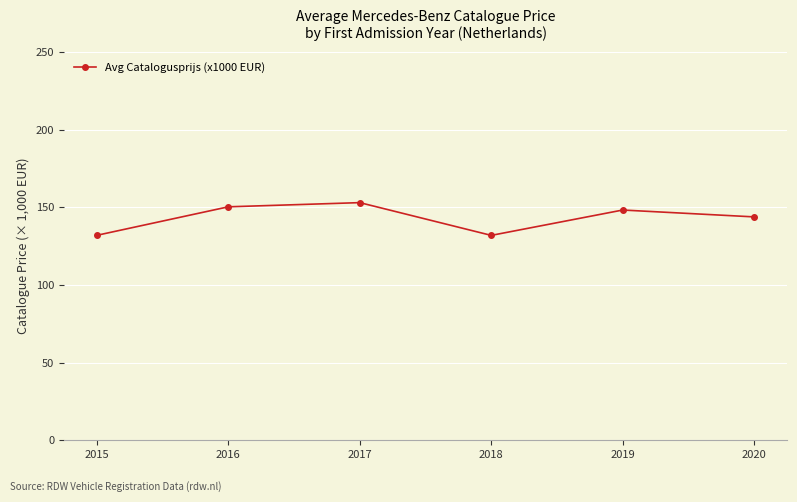

What is the greatest value displayed?

152.9